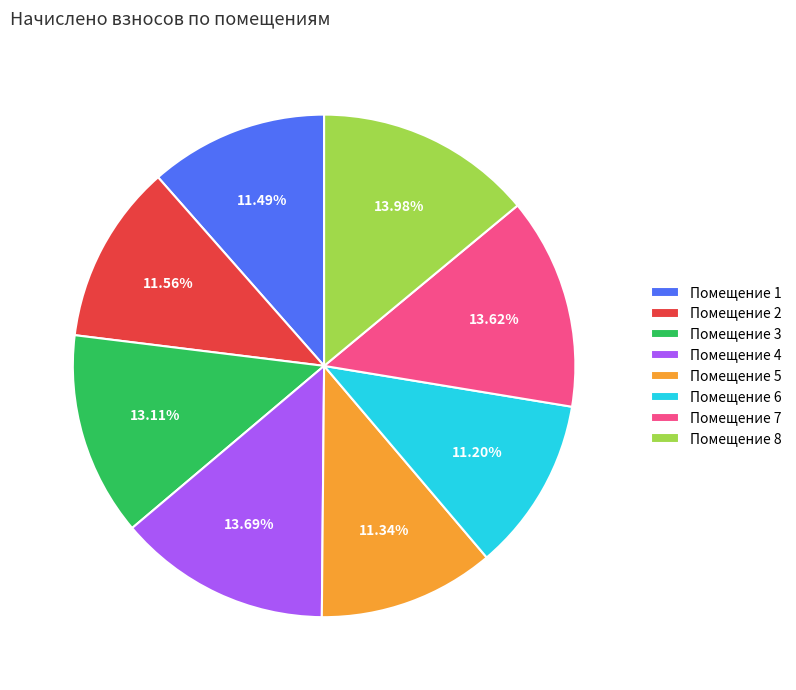

Combined, do Помещение 6 and Помещение 3 account for over 50%?

No